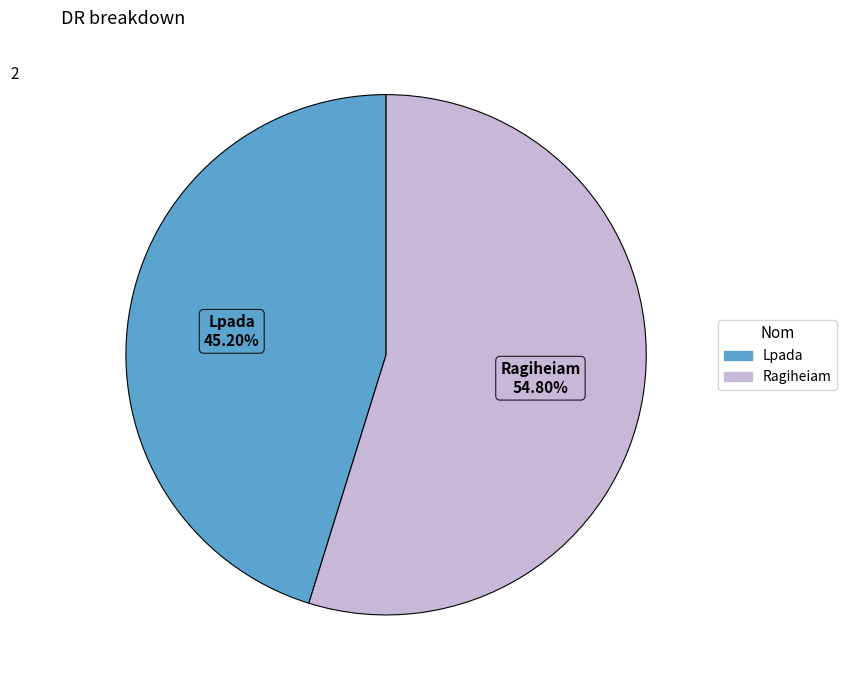

To the nearest percent, what percentage of the pie is Ragiheiam?

55%